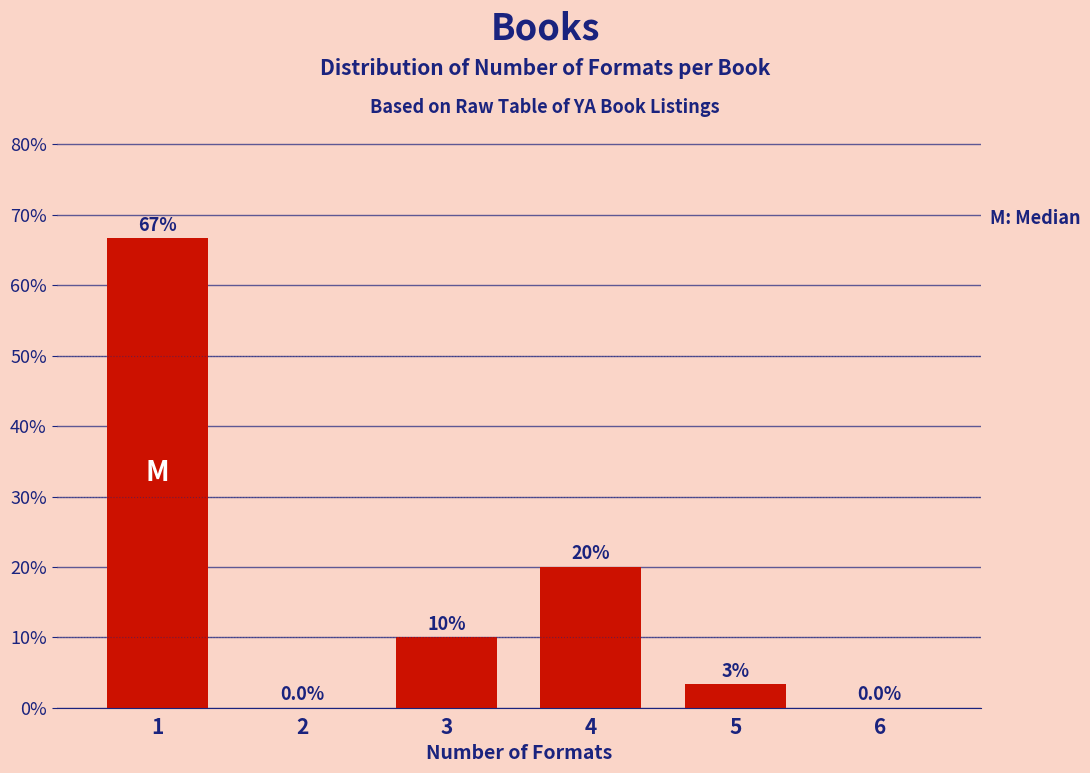

Read the value at 1.

66.7